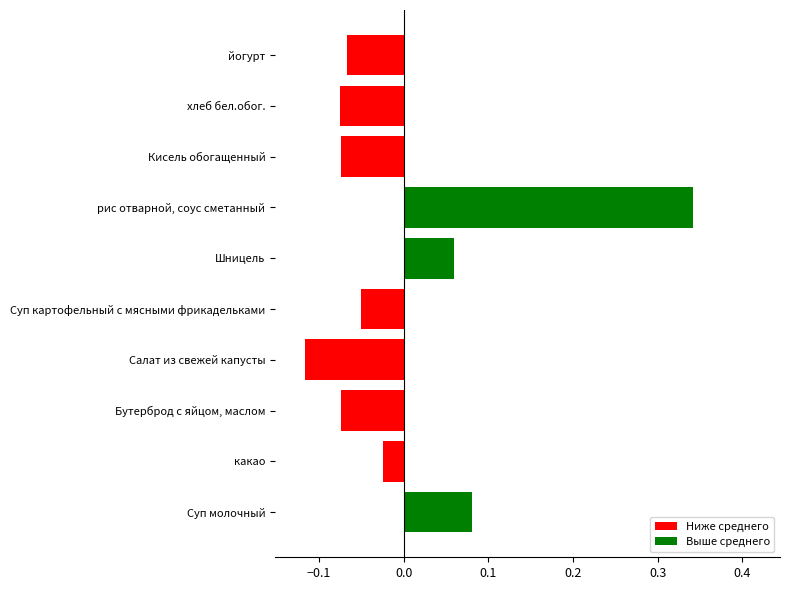

The chart shows a value of -0.2 at Салат из свежей капусты. True or false?

False